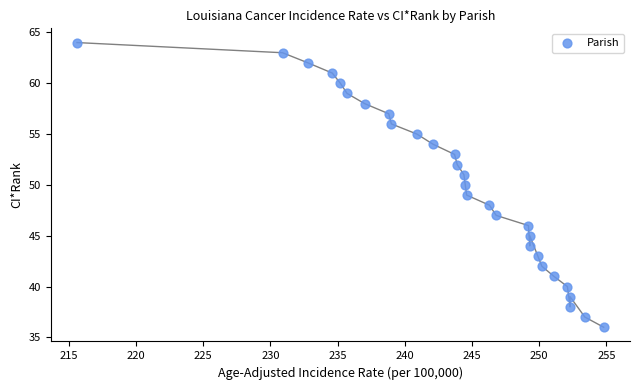

What is the range of Y values (max minus min)?

28